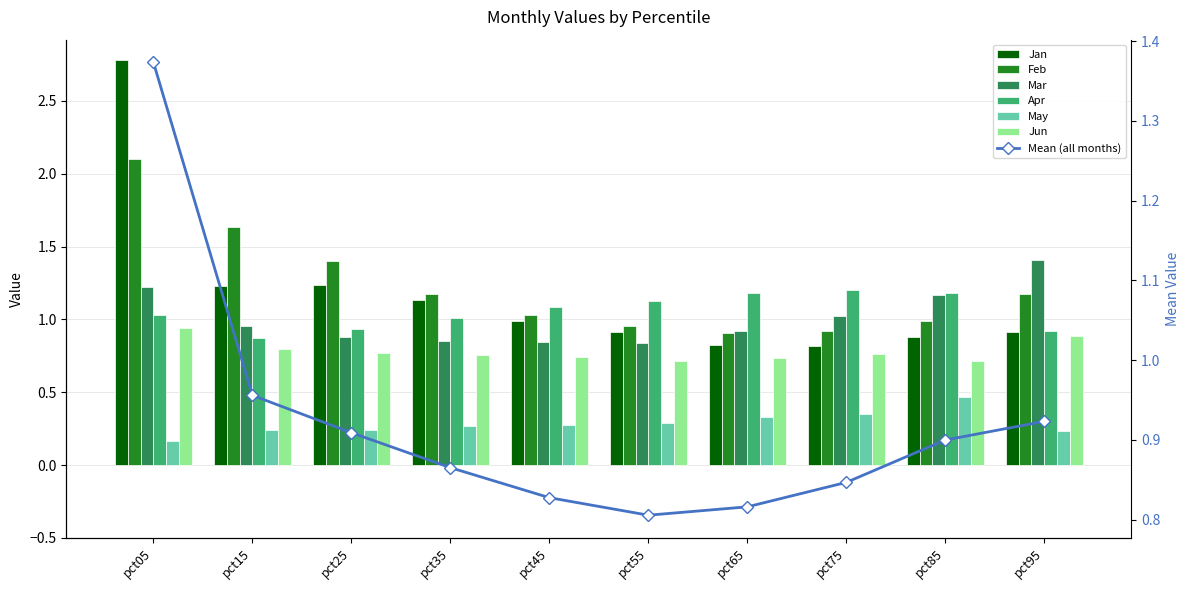

What is the difference between the second highest and minimum values in the Feb series?

0.7